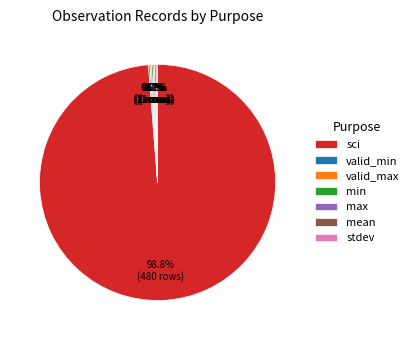

What is the largest slice in the pie chart?

sci